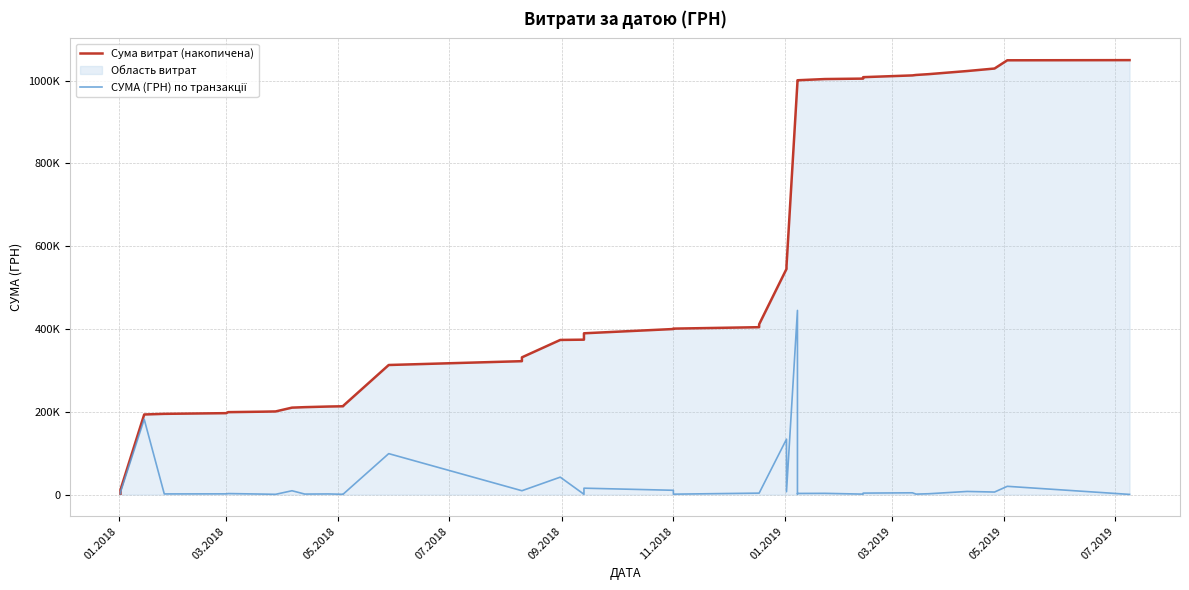

Reading left to right, transcribe all the data shown in this chart.

Сума витрат (накопичена): 2093.7	5665.7	11581.7	193444.7	194985.6	196675.7	199087.7	200222.7	200800.7	209997.0	211159.7	212666.7	213297.7	214121.7	312995.9	322245.9	331495.9	373541.3	374206.3	389606.3	399918.8	400878.8	404342.8	407806.8	411270.9	545101.2	551964.4	996848.4	998199.2	1000887.2	1003827.1	1004879.0	1008379.0	1012613.5	1013691.5	1015682.5	1023181.5	1029240.3	1049147.8	1049532.9
СУМА (ГРН) по транзакції: 2093.7	3572.0	5916.0	181863.0	1540.9	1690.1	2412.0	1135.0	578.0	9196.3	1162.7	1507.0	631.0	824.0	98874.2	9250.0	9250.0	42045.4	665.0	15400.0	10312.5	960.0	3464.0	3464.0	3464.0	133830.4	6863.2	444884.0	1350.8	2688.0	2939.9	1051.9	3500.0	4234.6	1078.0	1991.0	7499.0	6058.7	19907.5	385.1